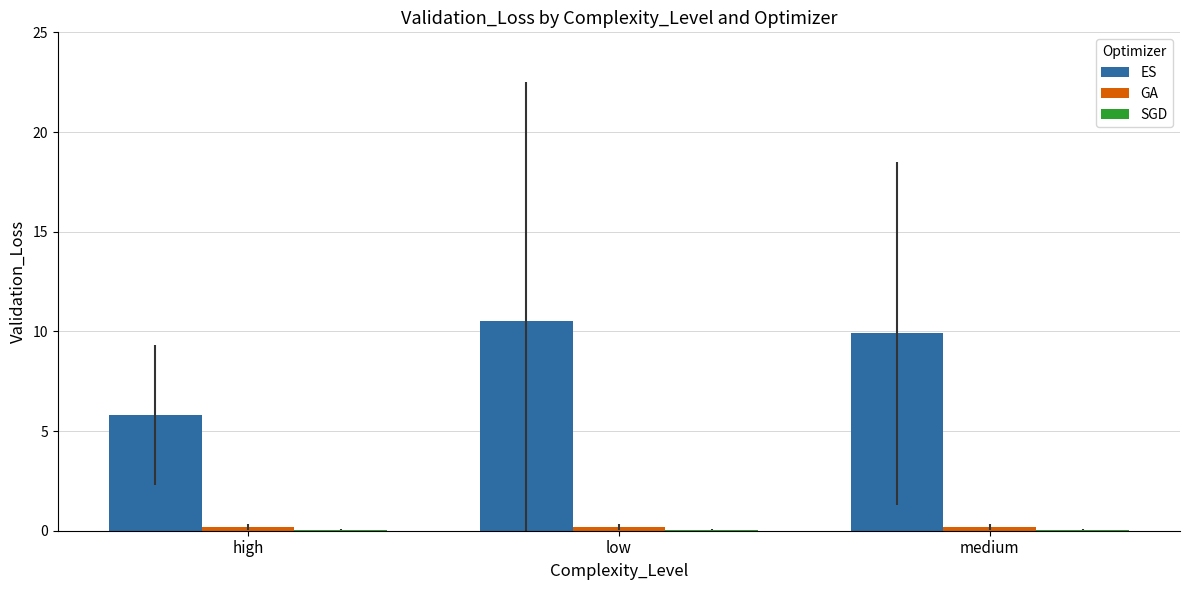

Which series has the largest total across all categories?

ES